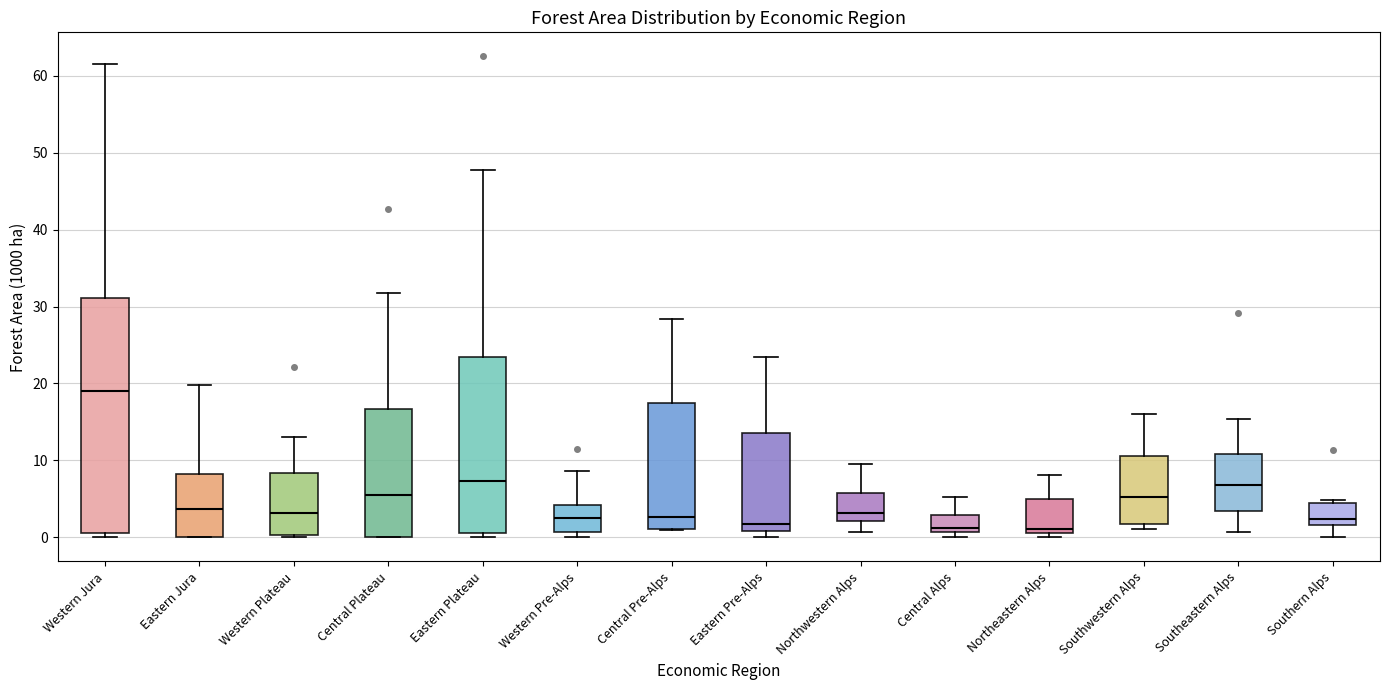

Reading left to right, read every box against the y-axis: the position of its median line, the range the box covers, and the ends of its whiskers. The values are not printed on the chart, so give them approximately, as read against the axis.

Western Jura: median 19, box 1 to 31, whiskers 0 to 62
Eastern Jura: median 4, box 0 to 8, whiskers 0 to 20
Western Plateau: median 3, box 0 to 8, whiskers 0 (just below the box's lower edge) to 13
Central Plateau: median 6, box 0 to 17, whiskers 0 to 32
Eastern Plateau: median 7, box 1 to 23, whiskers 0 to 48
Western Pre-Alps: median 3, box 1 to 4, whiskers 0 to 9
Central Pre-Alps: median 3, box 1 to 17, whiskers 1 to 28
Eastern Pre-Alps: median 2, box 1 to 14, whiskers 0 to 24
Northwestern Alps: median 3, box 2 to 6, whiskers 1 to 10
Central Alps: median 1 (just above the box's lower edge), box 1 to 3, whiskers 0 to 5
Northeastern Alps: median 1 (just above the box's lower edge), box 1 to 5, whiskers 0 to 8
Southwestern Alps: median 5, box 2 to 11, whiskers 1 to 16
Southeastern Alps: median 7, box 3 to 11, whiskers 1 to 15
Southern Alps: median 2 (just above the box's lower edge), box 2 to 4, whiskers 0 to 5